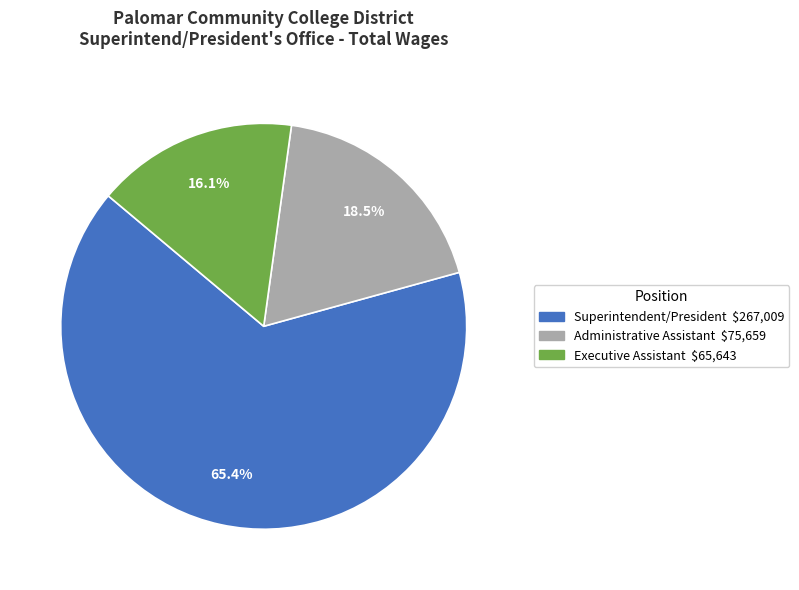

Is it true that Superintendent/President is 65% of the pie?

True